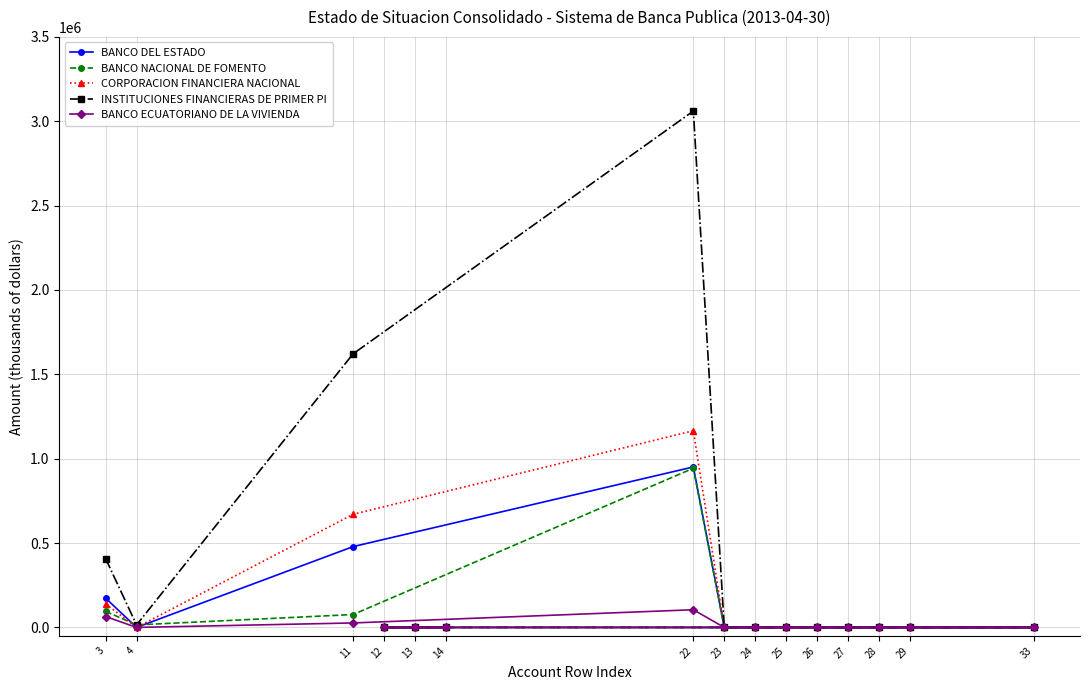

Where is CORPORACION FINANCIERA NACIONAL nearest to the value 582925?

11